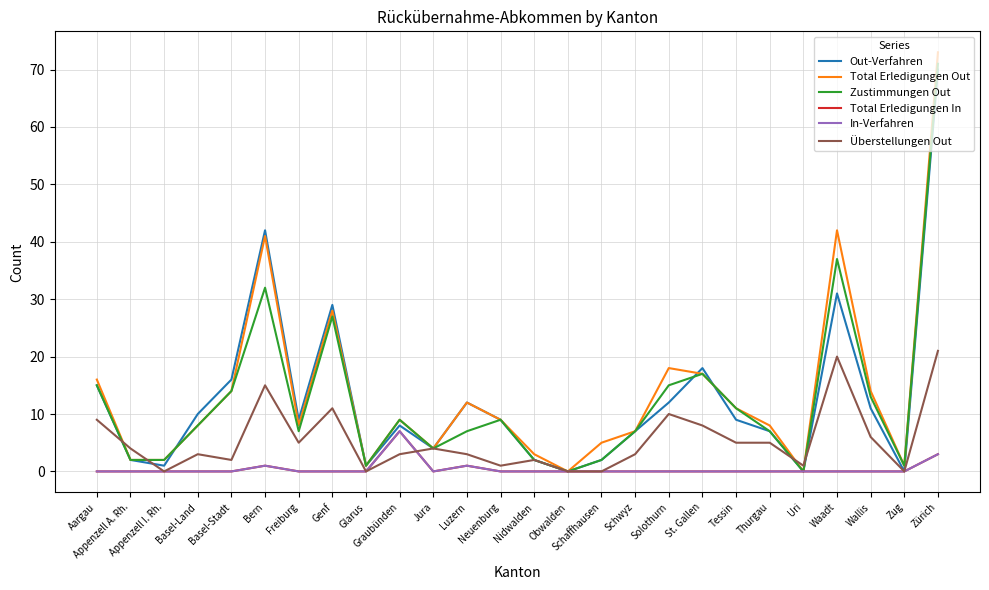

What is the total value across all series at Graubünden?

43